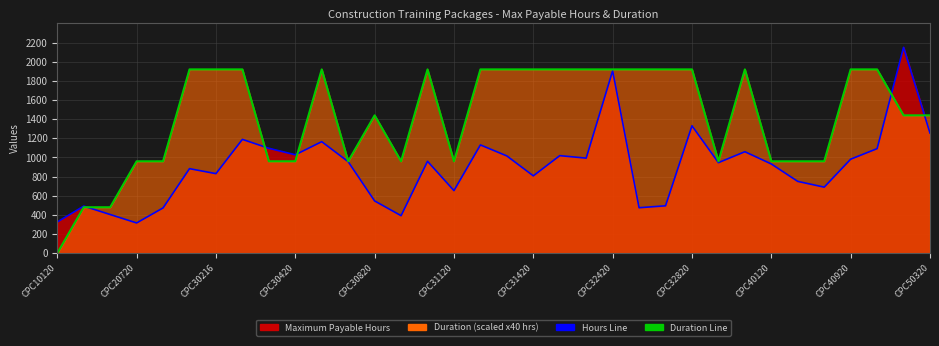

Does the chart display data point markers on the line(s)?

No